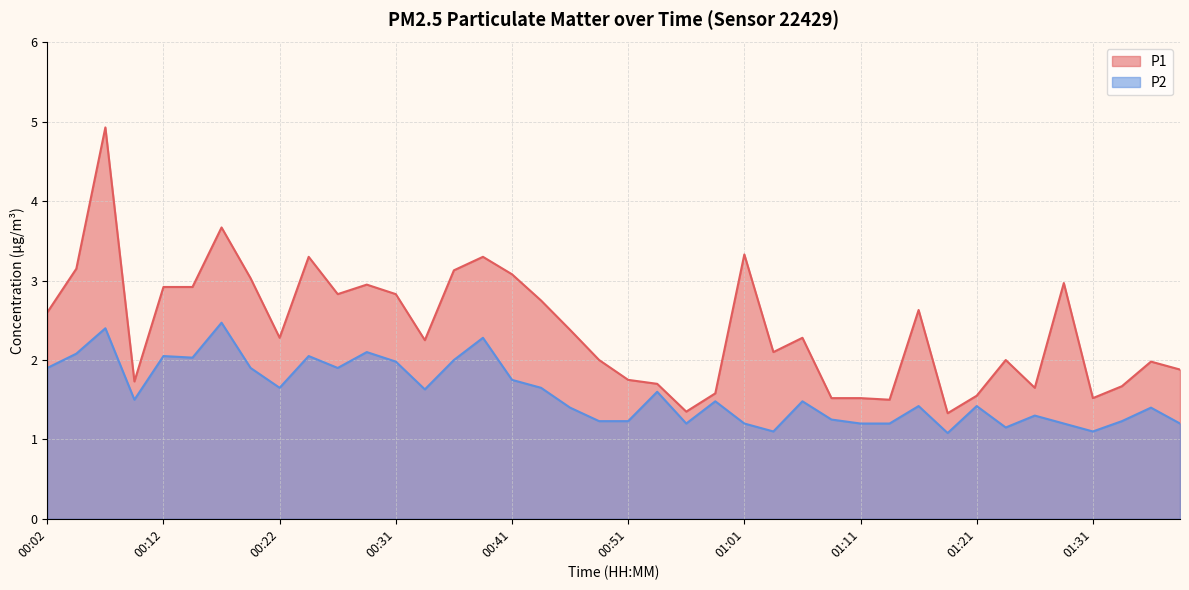

What is the label of the 19th point from the right?

00:54